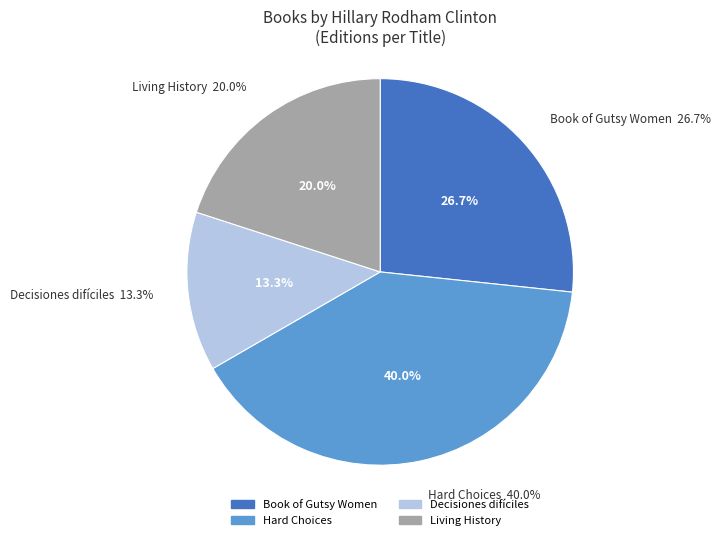

Count the number of slices in the pie.

4